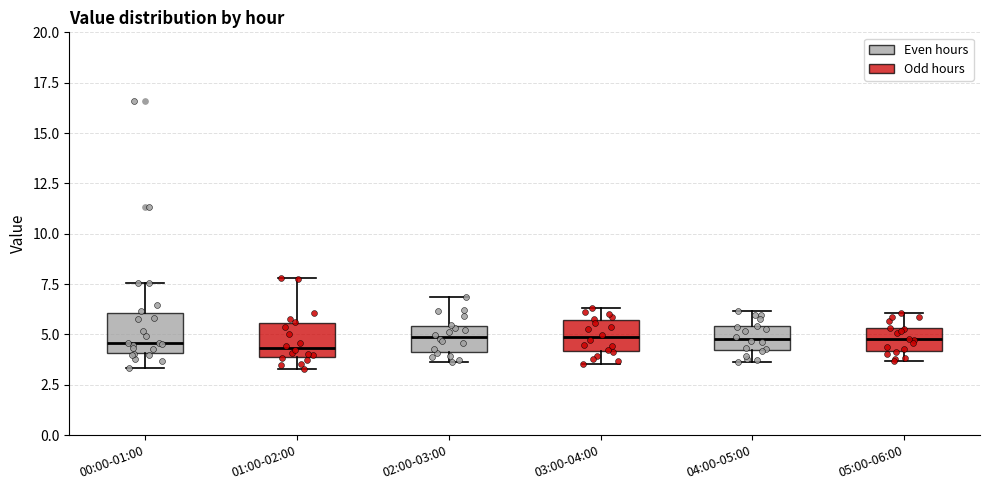

Reading left to right, read every box against the y-axis: the position of its median line, the range the box covers, and the ends of its whiskers. The values are not printed on the chart, so give them approximately, as read against the axis.

00:00-01:00: median 4.5, box 4.0 to 6.0, whiskers 3.5 to 7.5
01:00-02:00: median 4.5, box 4.0 to 5.5, whiskers 3.5 to 8.0
02:00-03:00: median 5.0, box 4.0 to 5.5, whiskers 3.5 to 7.0
03:00-04:00: median 5.0, box 4.0 to 5.5, whiskers 3.5 to 6.5
04:00-05:00: median 5.0, box 4.0 to 5.5, whiskers 3.5 to 6.0
05:00-06:00: median 5.0, box 4.0 to 5.5, whiskers 3.5 to 6.0